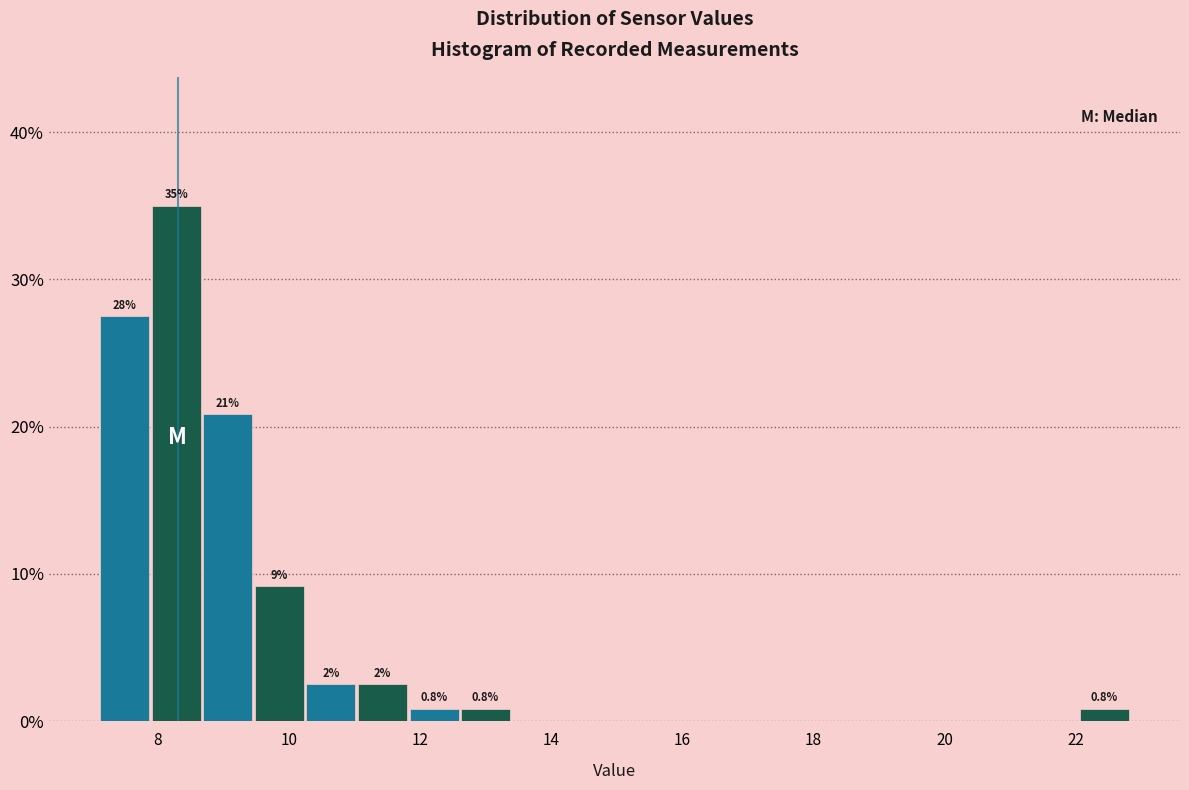

Around what value on the x-axis is the tallest bar? Give the approximate position of its centre, as read against the axis.

8.2